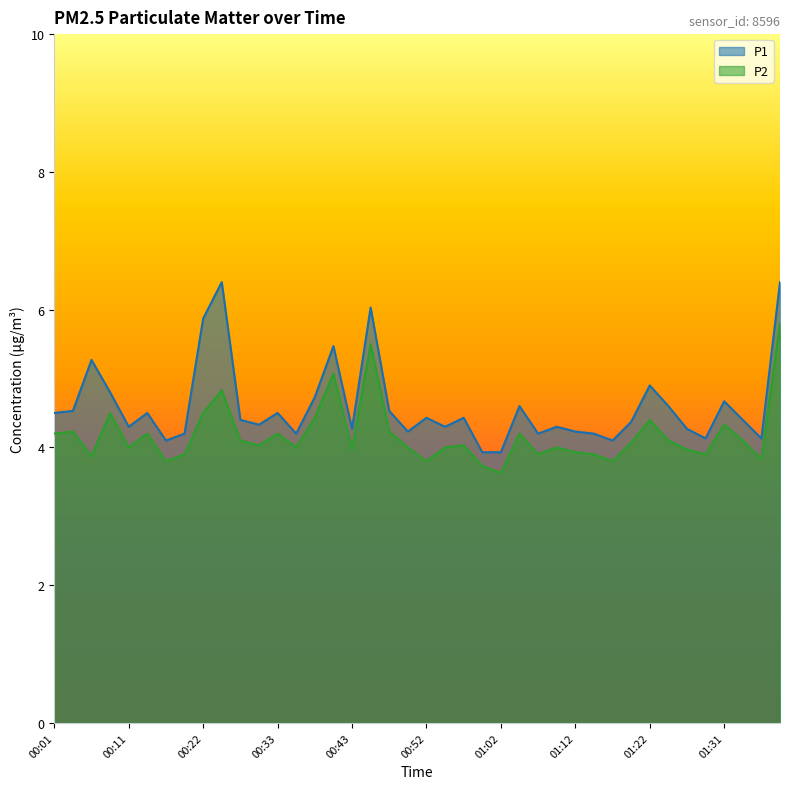

In P2, how many points are lower than both neighbors (excluding endpoints)?

12